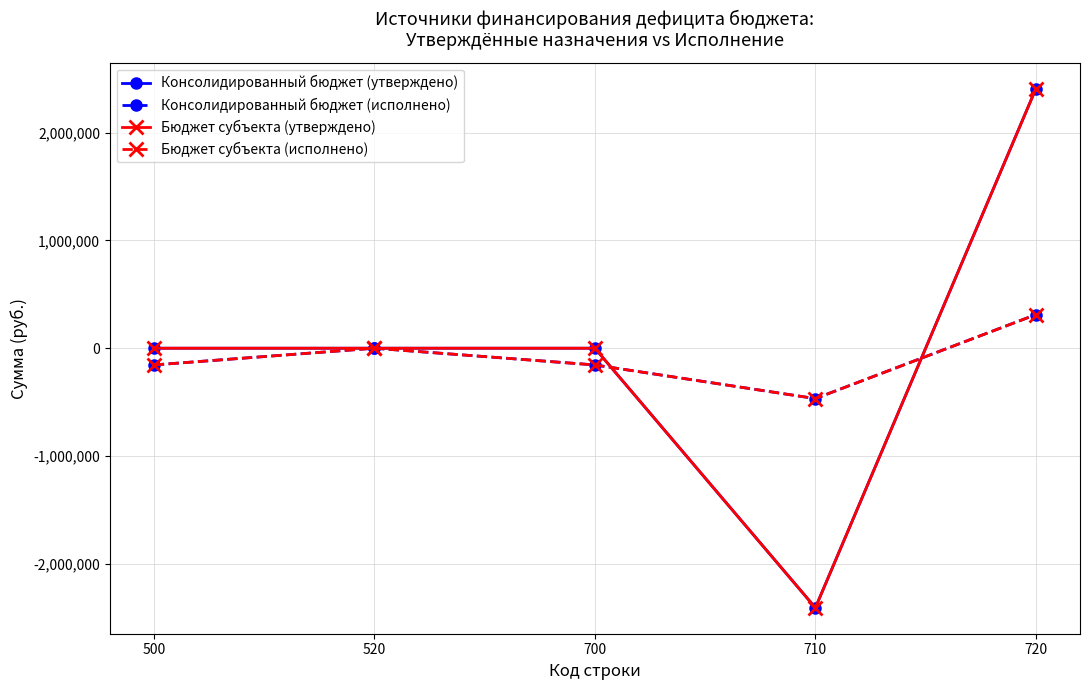

At which label is Бюджет субъекта (исполнено) closest to -77594?

520